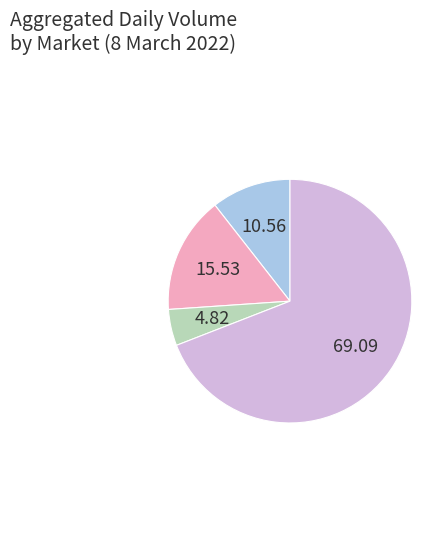

Is there a majority slice in this chart?

Yes